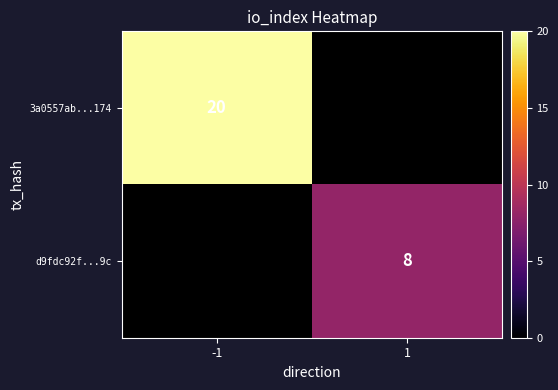

True or false: 3a0557ab...174 has a value of 7 at -1.

False